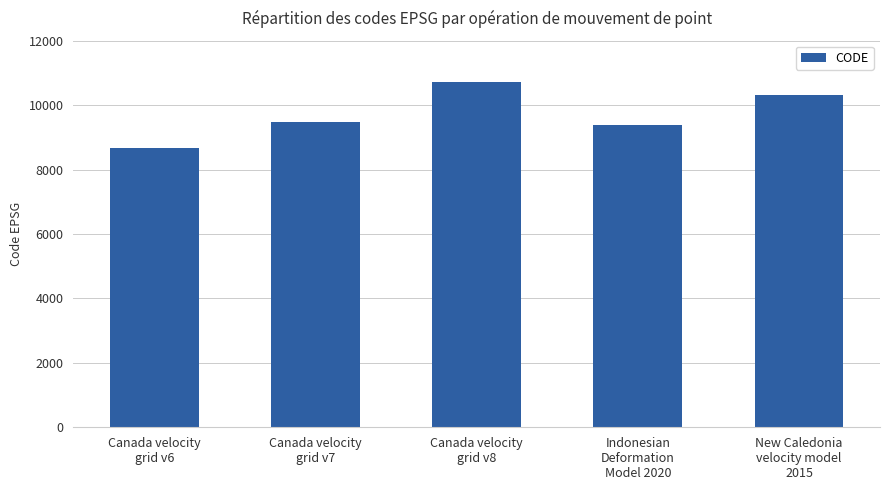

Are the bars horizontal?

No